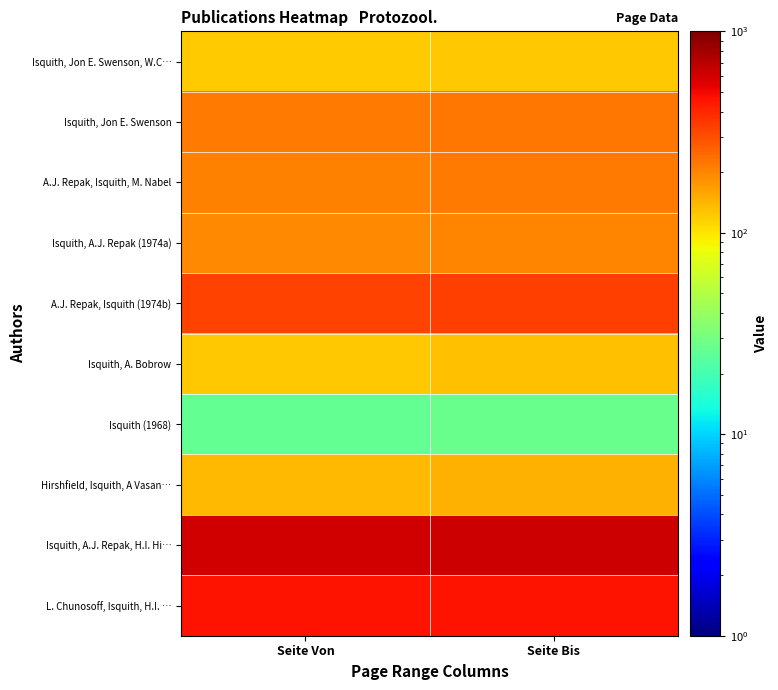

Reading left to right, list all the values displayed in this chart.

Isquith, Jon E. Swenson, W.C…: Seite Von=121	Seite Bis=125
Isquith, Jon E. Swenson: Seite Von=219	Seite Bis=224
A.J. Repak, Isquith, M. Nabel: Seite Von=204	Seite Bis=218
Isquith, A.J. Repak (1974a): Seite Von=193	Seite Bis=200
A.J. Repak, Isquith (1974b): Seite Von=325	Seite Bis=334
Isquith, A. Bobrow: Seite Von=125	Seite Bis=132
Isquith (1968): Seite Von=26	Seite Bis=27
Hirshfield, Isquith, A Vasan…: Seite Von=136	Seite Bis=144
Isquith, A.J. Repak, H.I. Hi…: Seite Von=615	Seite Bis=618
L. Chunosoff, Isquith, H.I. …: Seite Von=459	Seite Bis=464